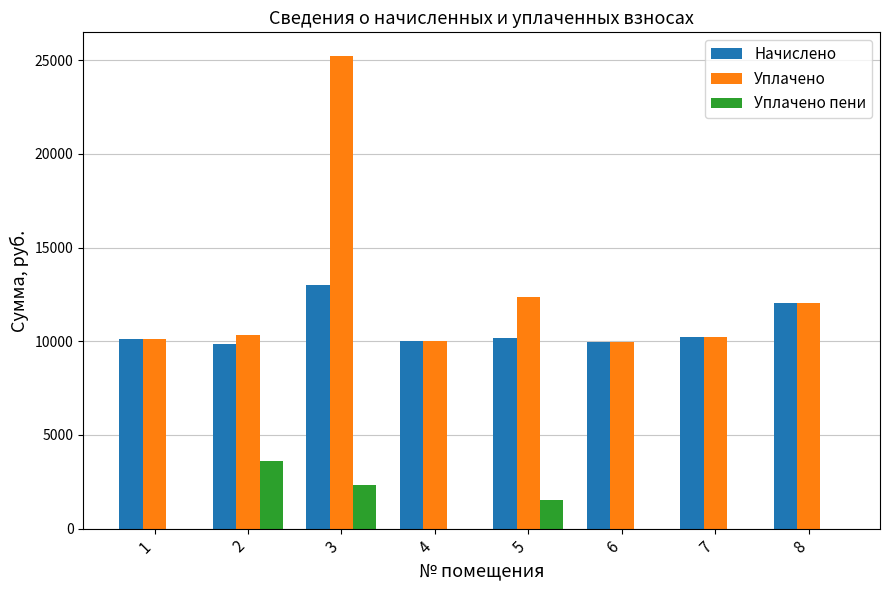

The Уплачено series shows 6955.8 at 6. True or false?

False